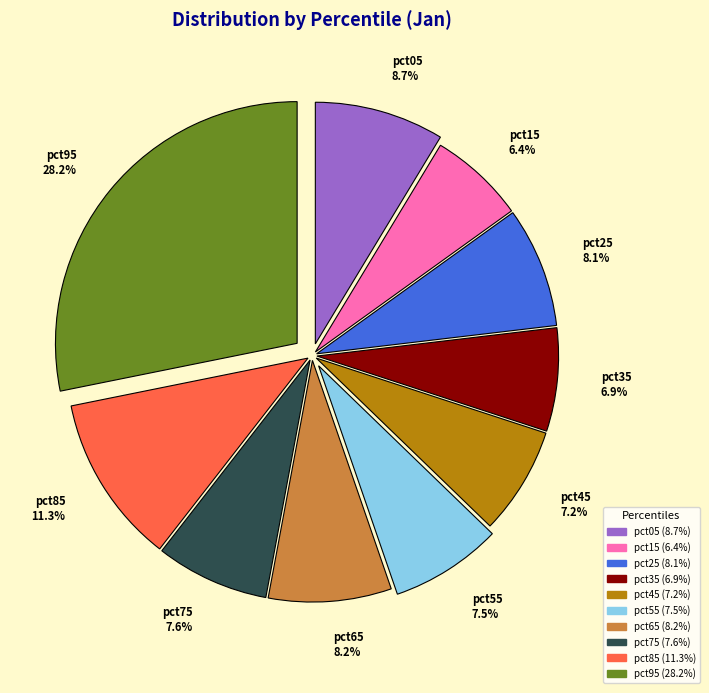

Is it true that pct45 is 7% of the pie?

True